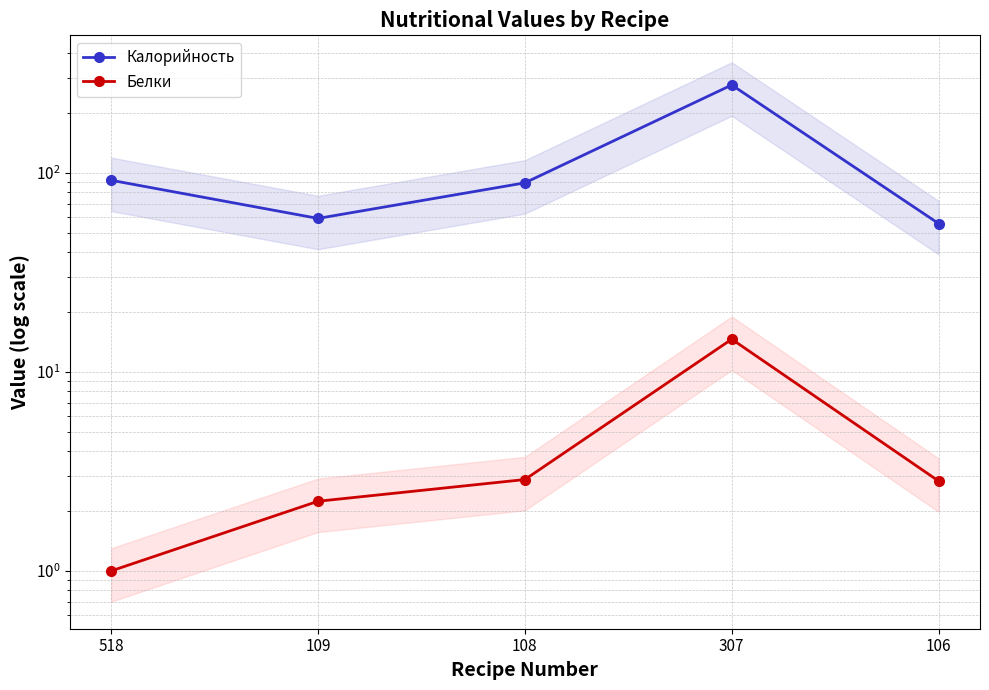

Which category has the lowest value in the Белки series?

518